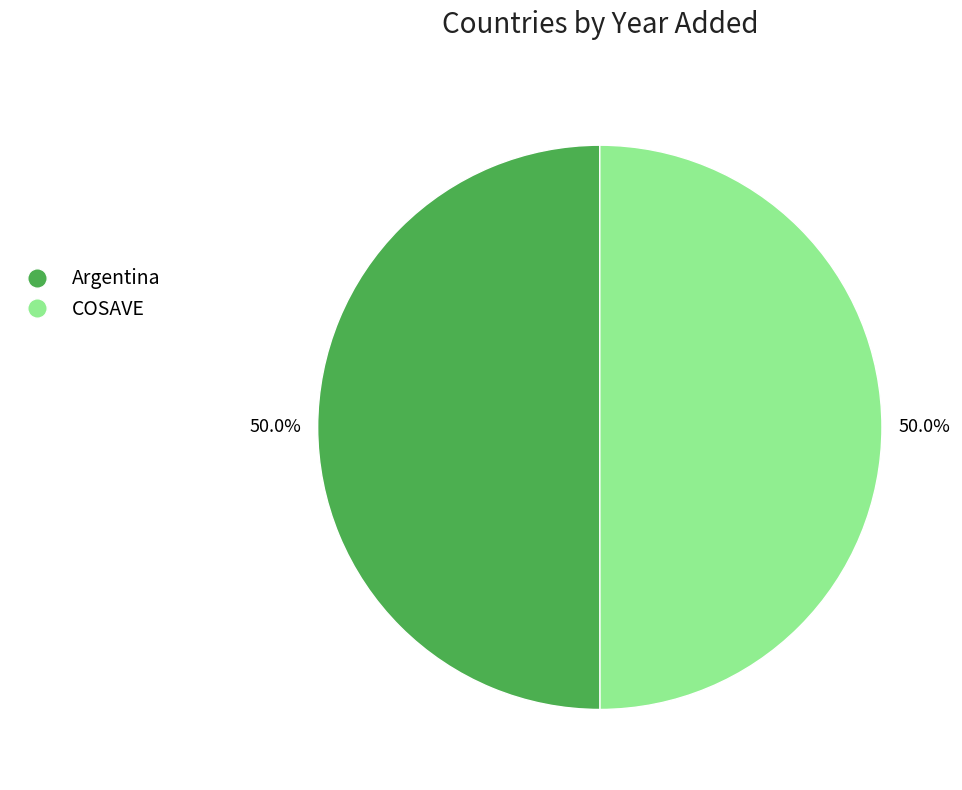

How many slices are in this pie chart?

2